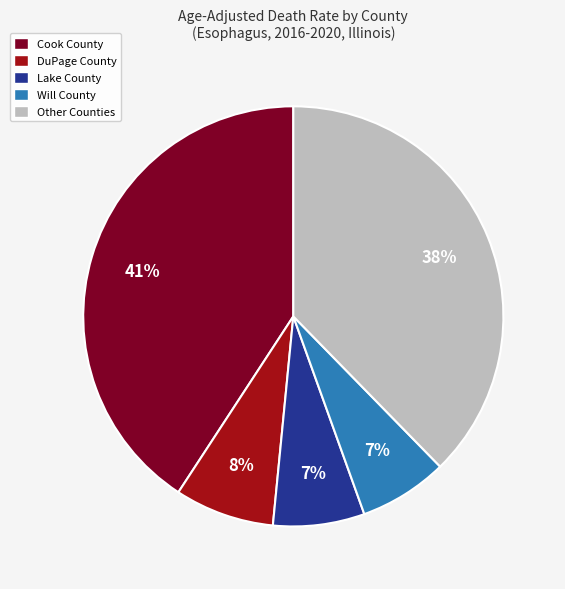

Does any single category account for the majority?

No